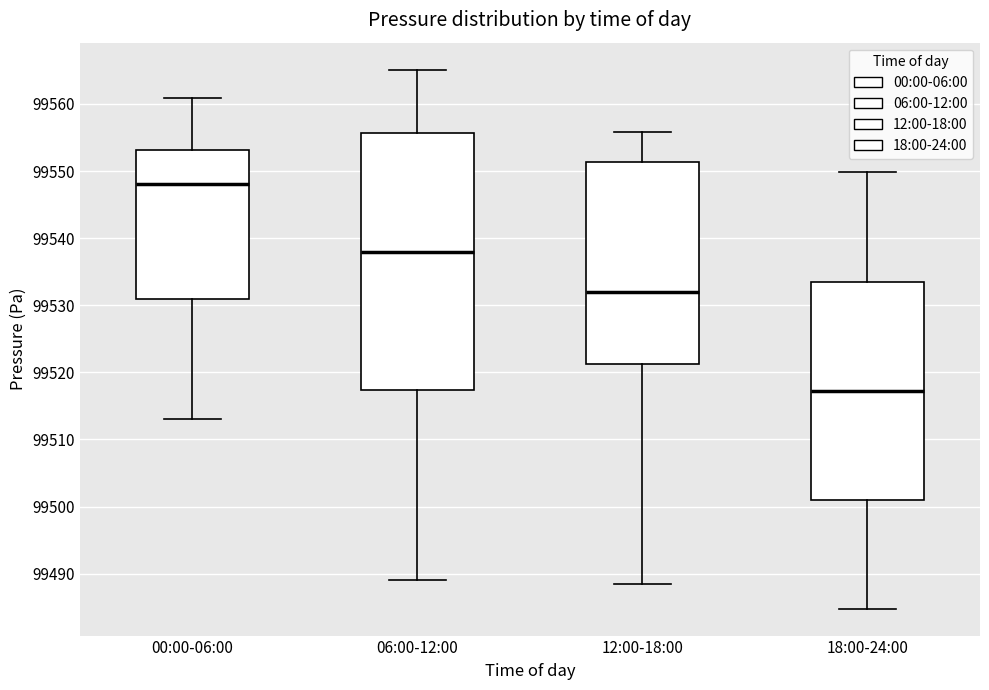

Reading left to right, transcribe this box plot: for each box, give where its median line is, the range the box spans, and where its two whiskers end, as read against the y-axis. The values are not printed on the chart, so give them approximately, as read against the axis.

00:00-06:00: median 99548, box 99531 to 99553, whiskers 99513 to 99561
06:00-12:00: median 99538, box 99517 to 99556, whiskers 99489 to 99565
12:00-18:00: median 99532, box 99521 to 99551, whiskers 99488 to 99556
18:00-24:00: median 99517, box 99501 to 99534, whiskers 99485 to 99550